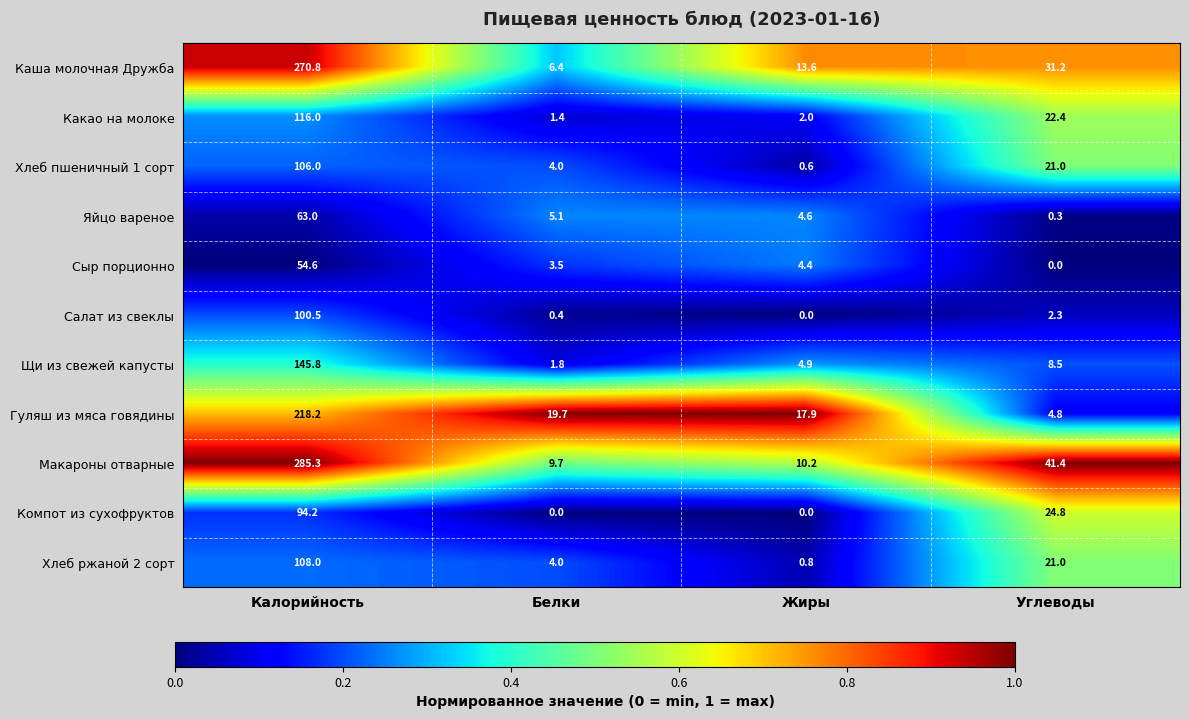

What is the difference between the highest and lowest values at Калорийность?

230.7